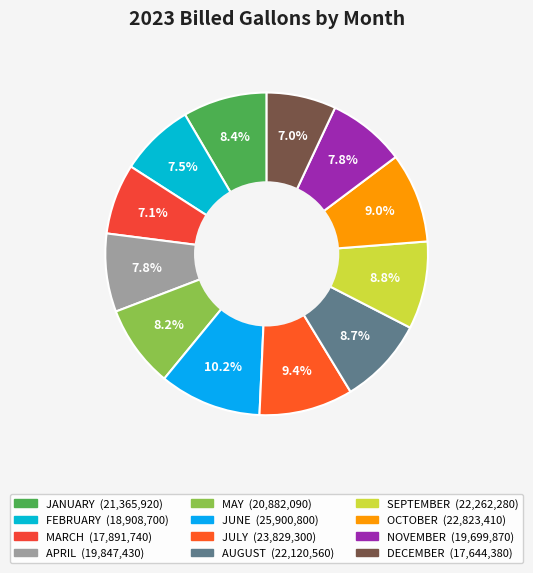

What portion of the pie excludes MAY?

91.8%